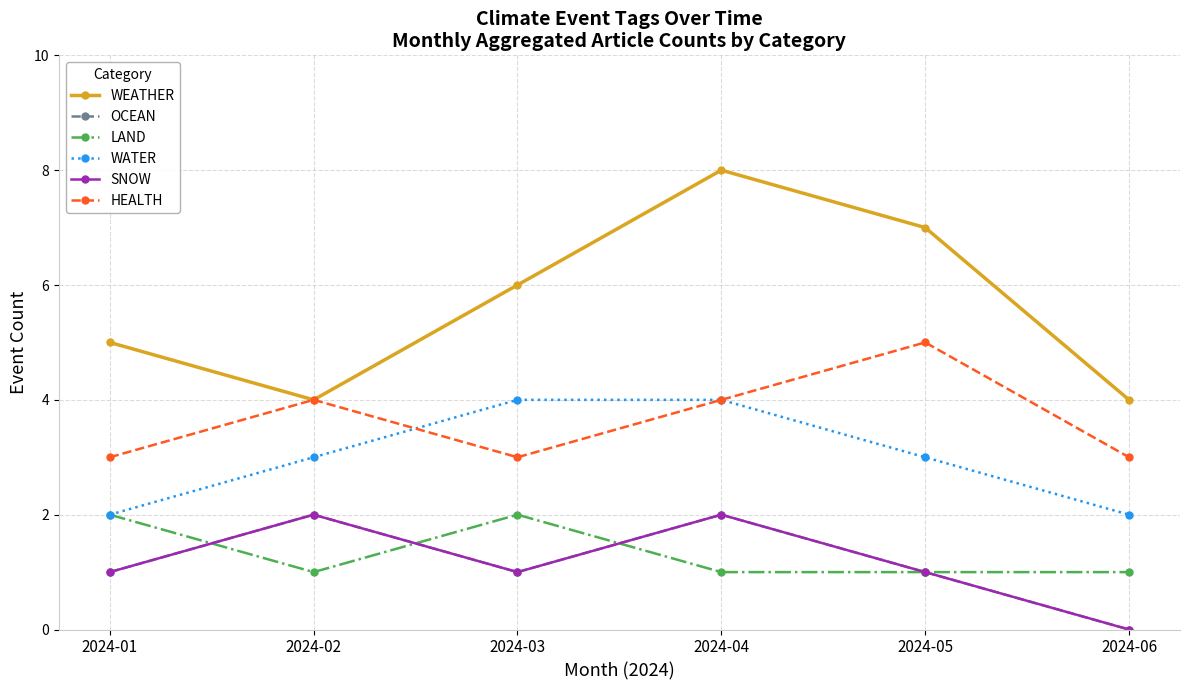

How many lines are shown in the chart?

6